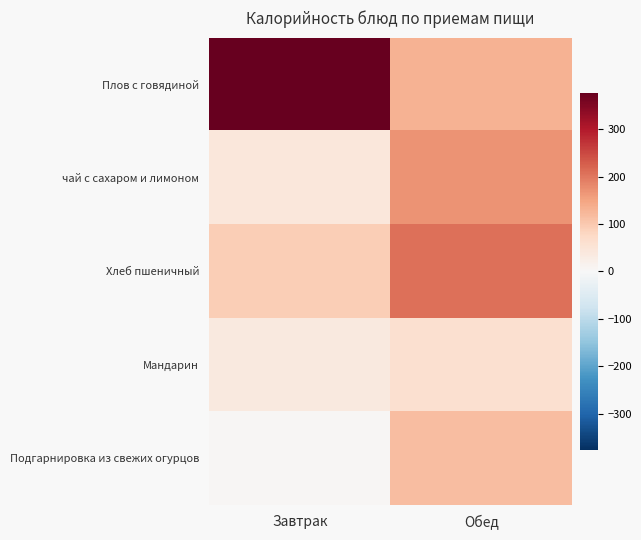

What is the maximum value shown in the chart?

377